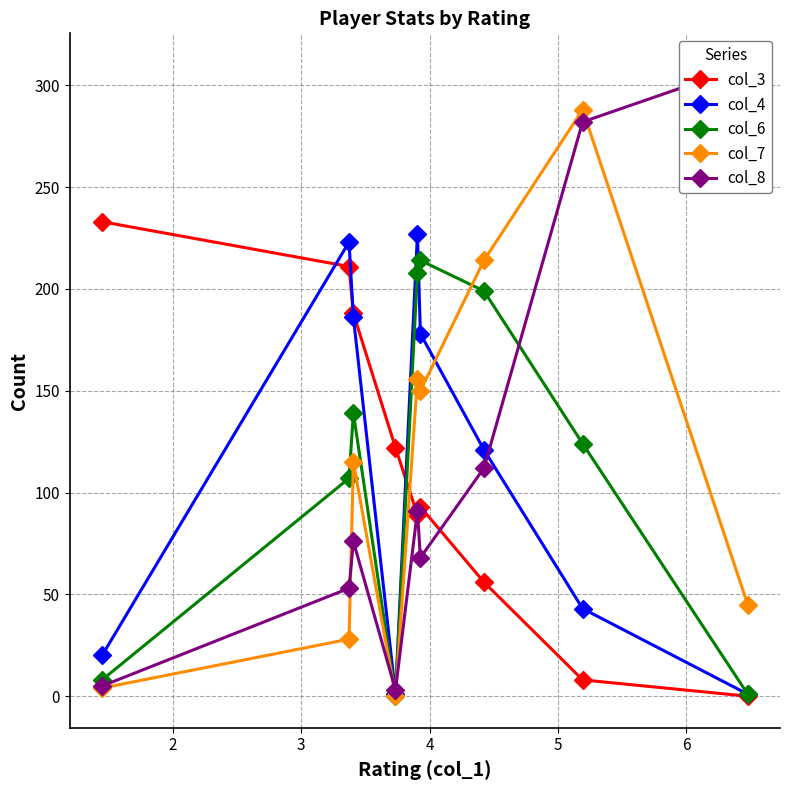

True or false: col_7 has more than 0 points higher than both neighbors.

True